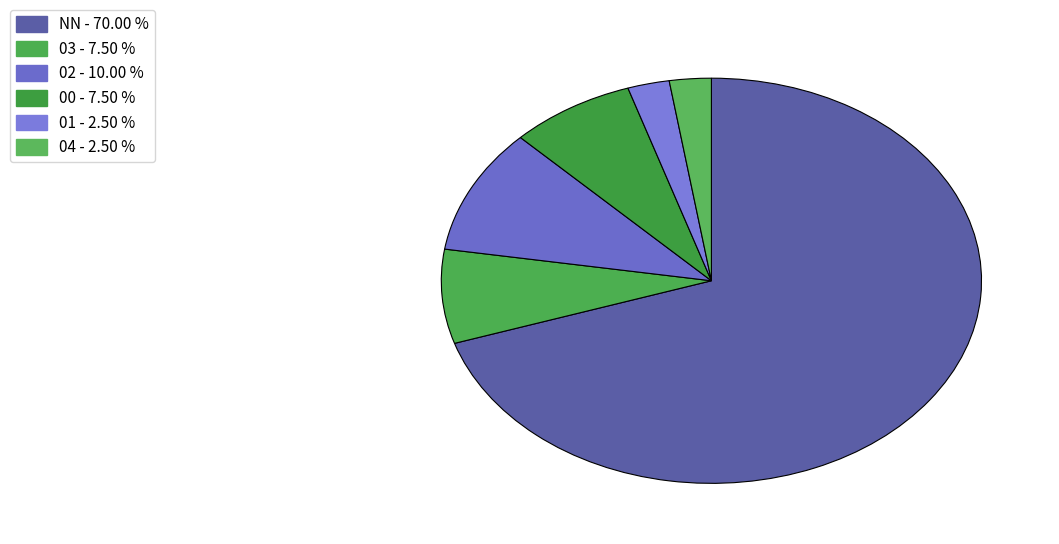

How many slices are in this pie chart?

6